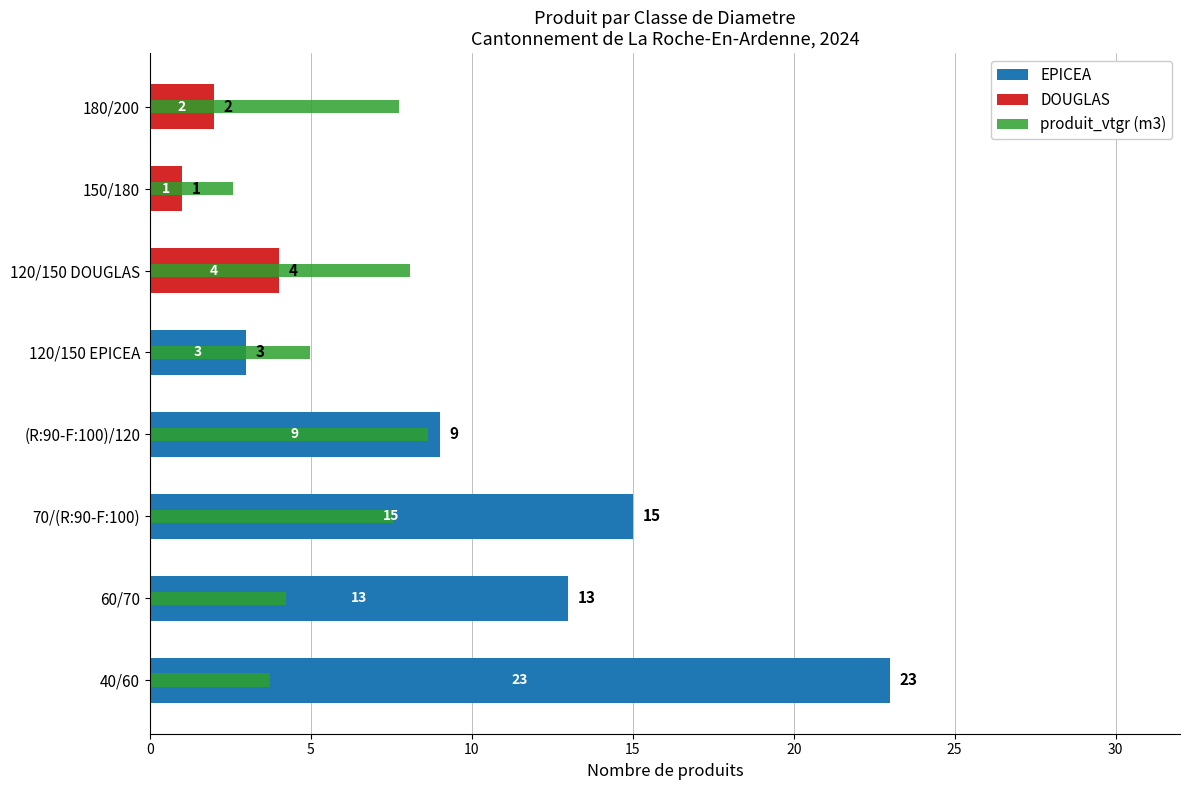

Are the bars grouped side by side (vs. stacked)?

Yes